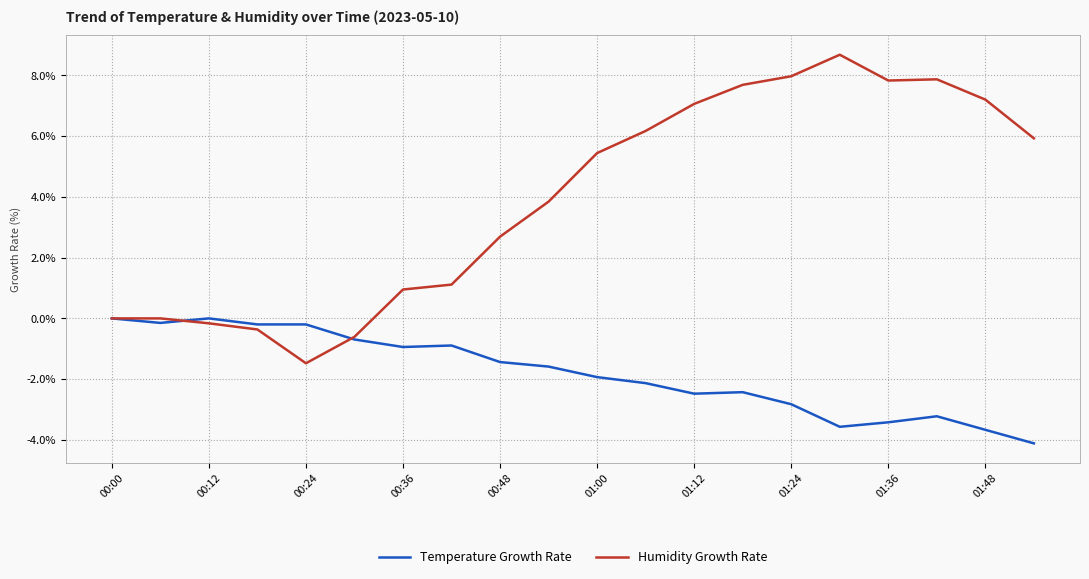

Rank the series by their maximum value, from lowest to highest.

Temperature Growth Rate, Humidity Growth Rate